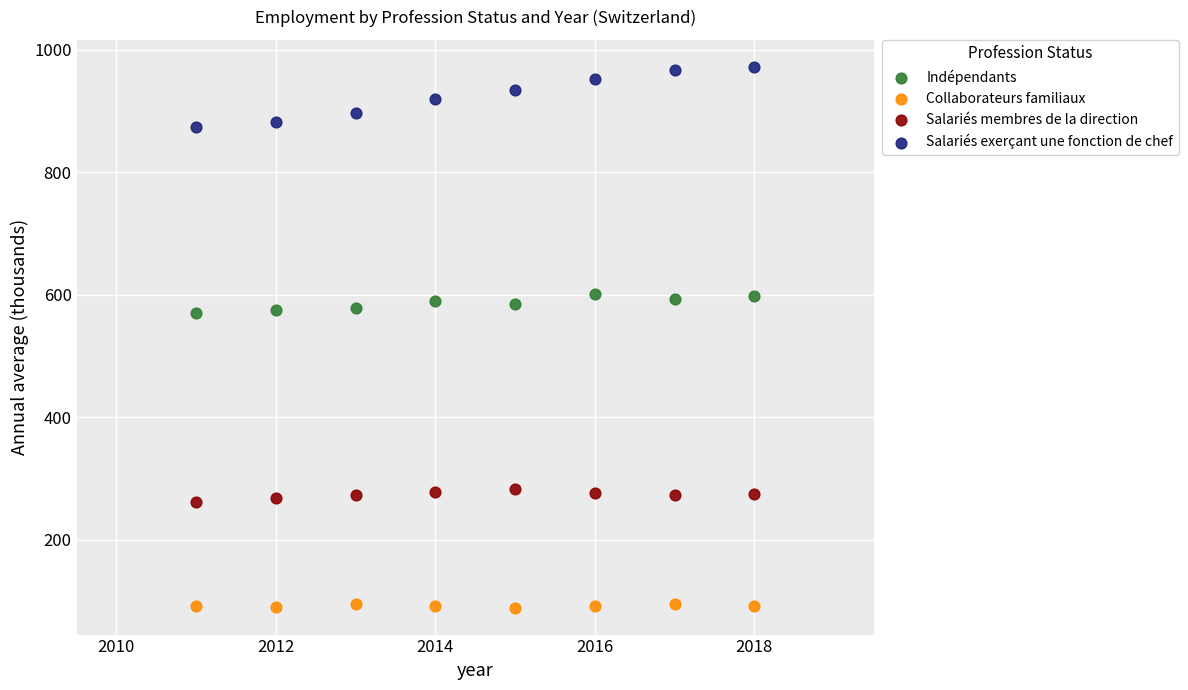

What are all the series names shown in the legend?

Indépendants, Collaborateurs familiaux, Salariés membres de la direction, Salariés exerçant une fonction de chef